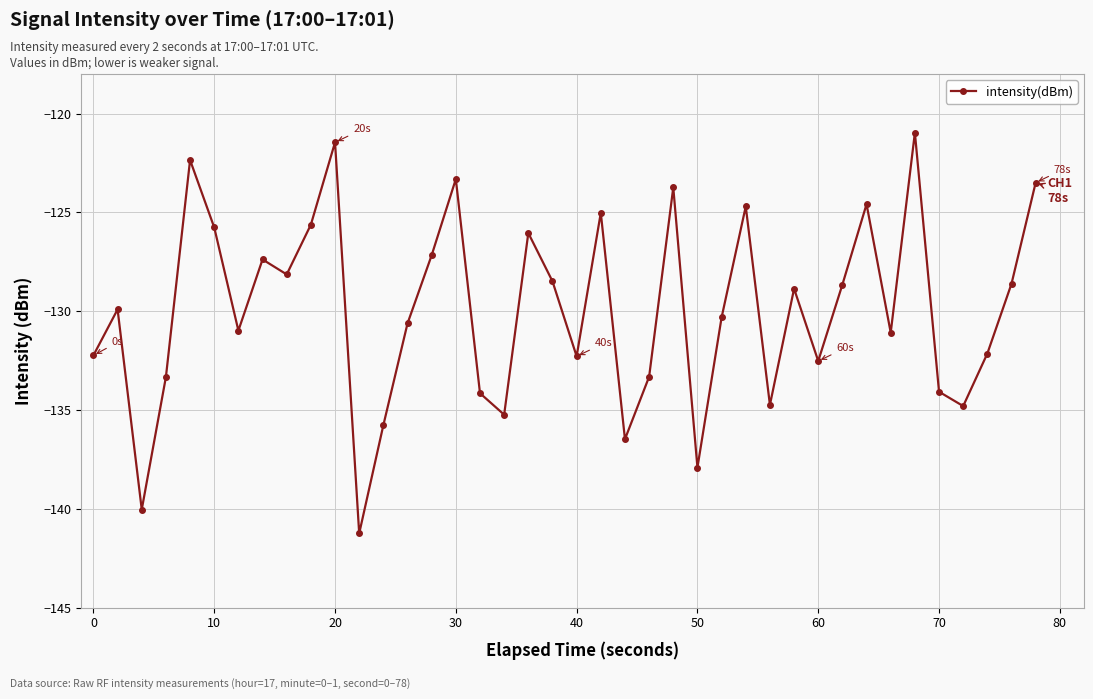

How many points are lower than both their immediate neighbors (excluding endpoints)?

12